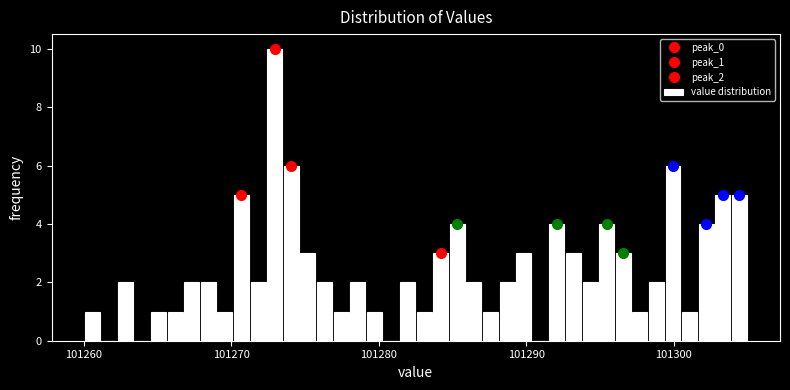

Read against the x-axis, roughly where is the centre of the tallest bar?

101273